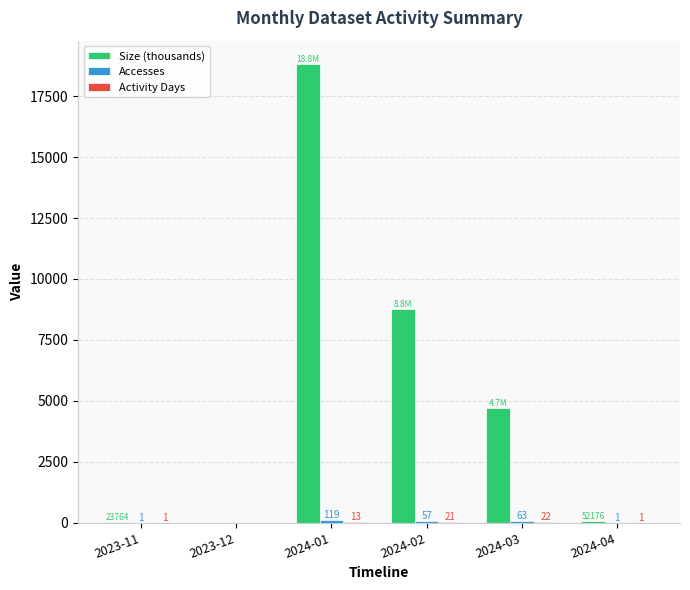

What is the greatest value displayed?

18834.6